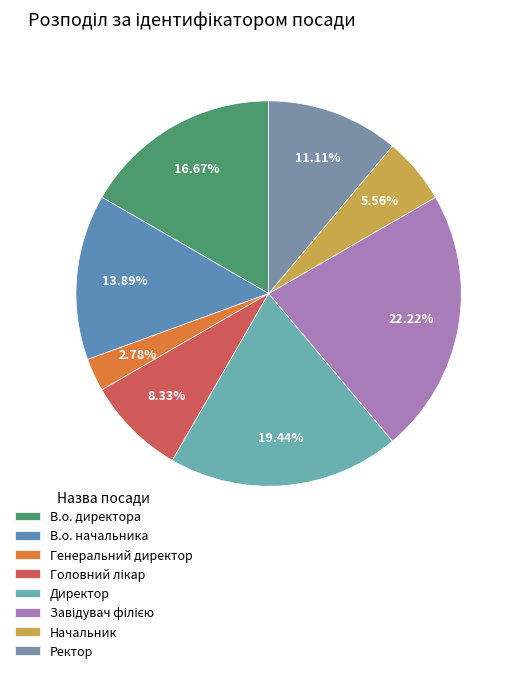

To the nearest percent, what is the difference between the largest and smallest slice percentages?

19%